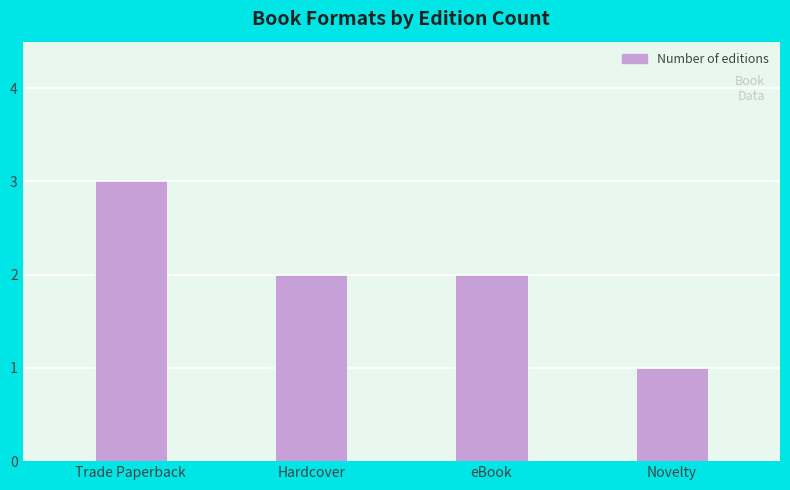

What is the sum of the values at eBook and Hardcover?

4